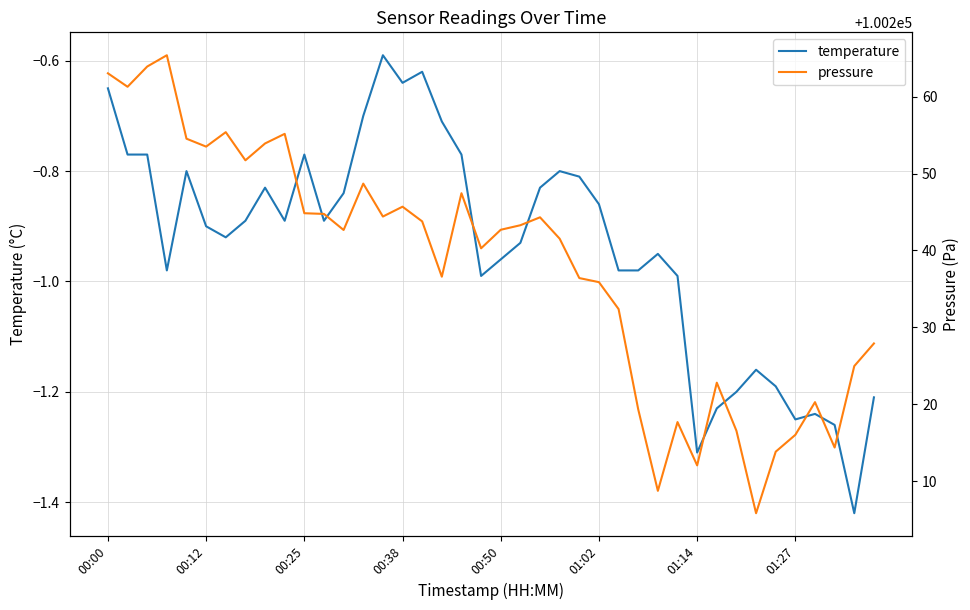

The value of temperature at 29 is -1.0. True or false?

True